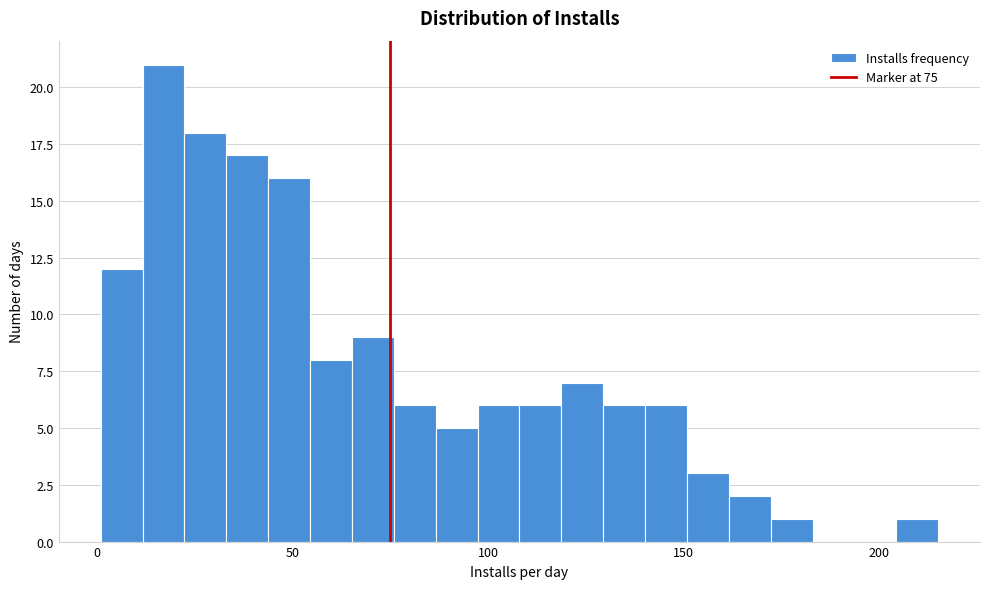

Around what value on the x-axis is the tallest bar? Give the approximate position of its centre, as read against the axis.

15